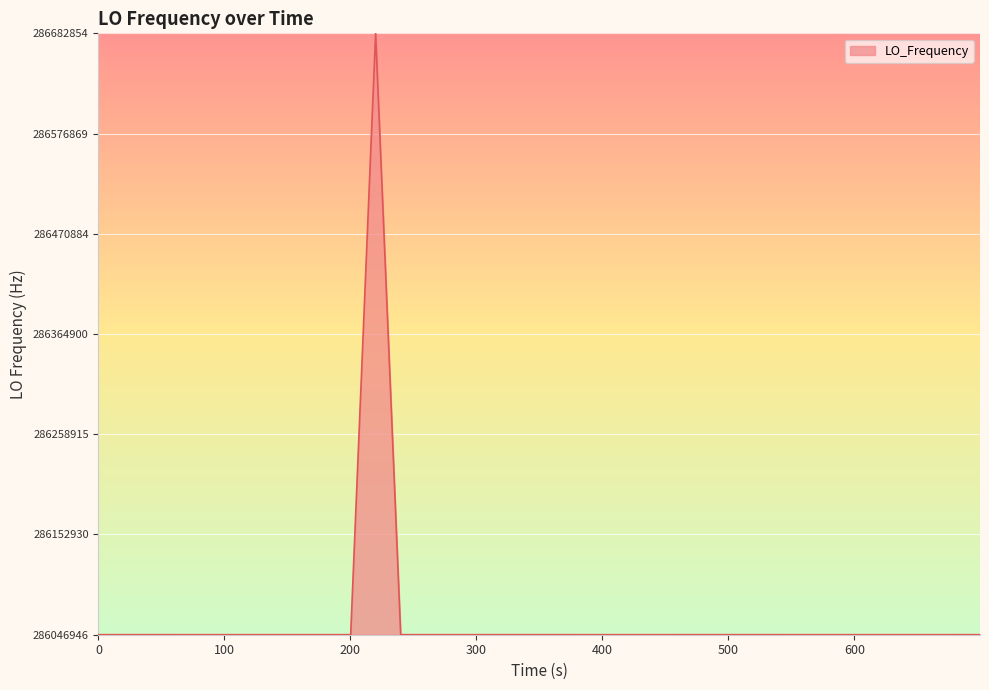

What is the maximum value shown in the chart?

286682703.5